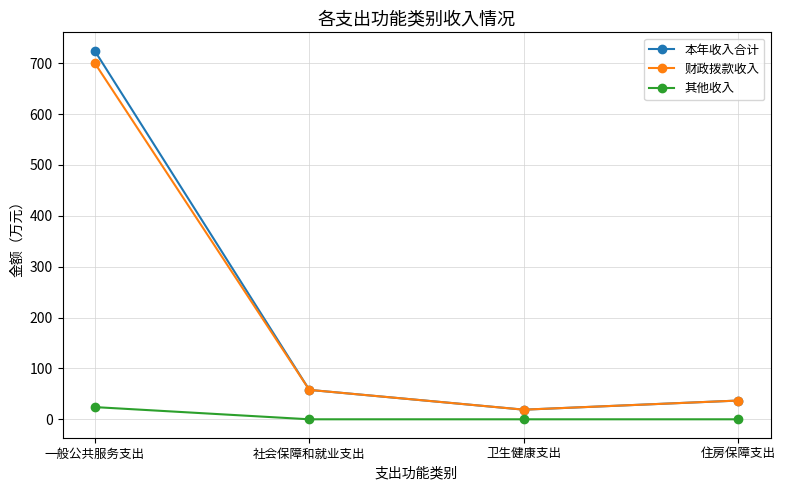

Is it true that 本年收入合计 equals 63.1 at 住房保障支出?

False